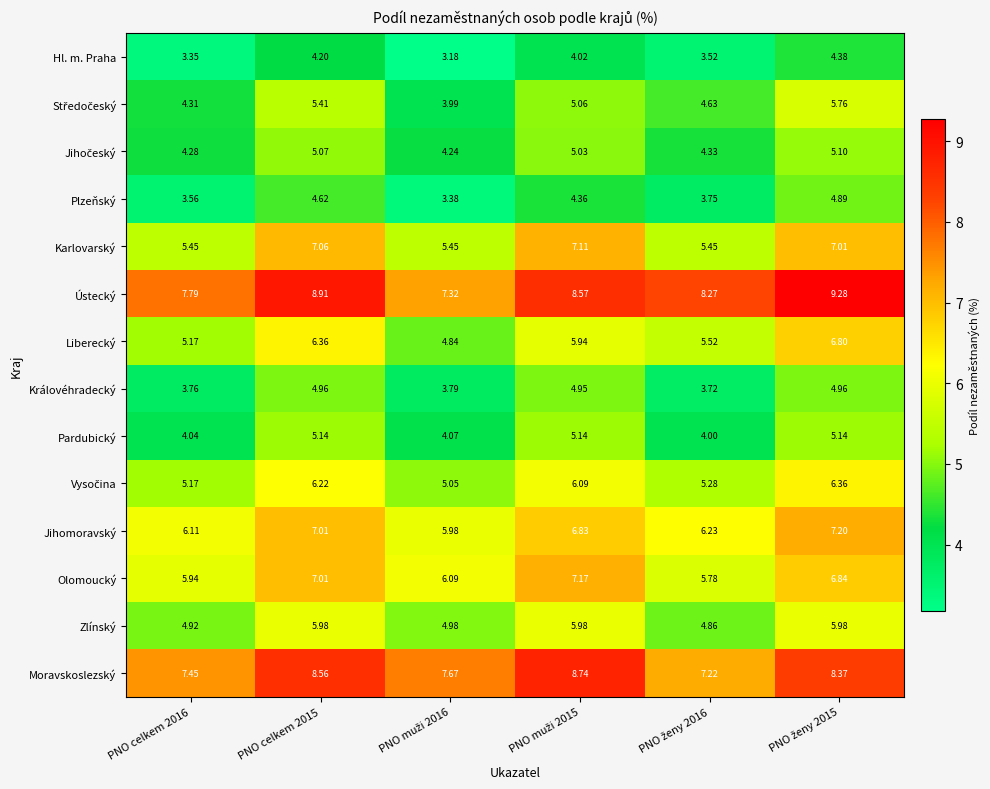

How many values in the Pardubický series are below 5?

3